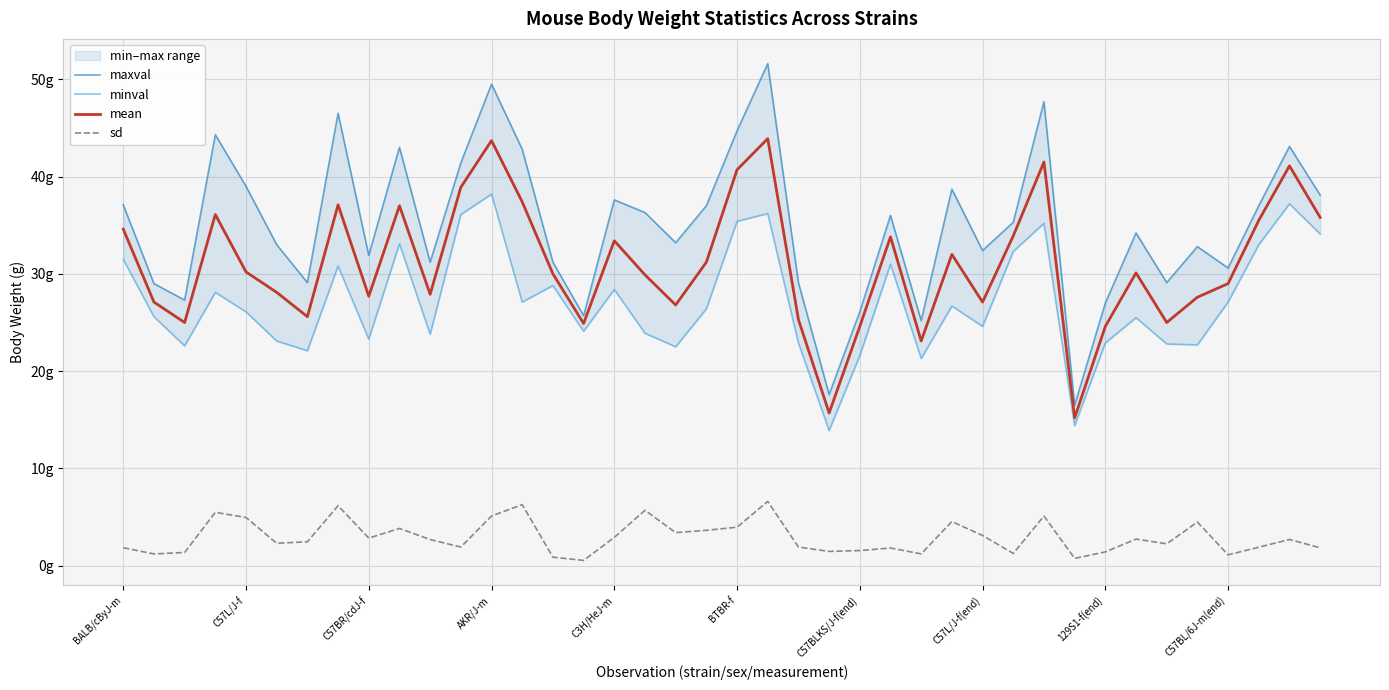

True or false: mean and sd intersect in this chart.

False